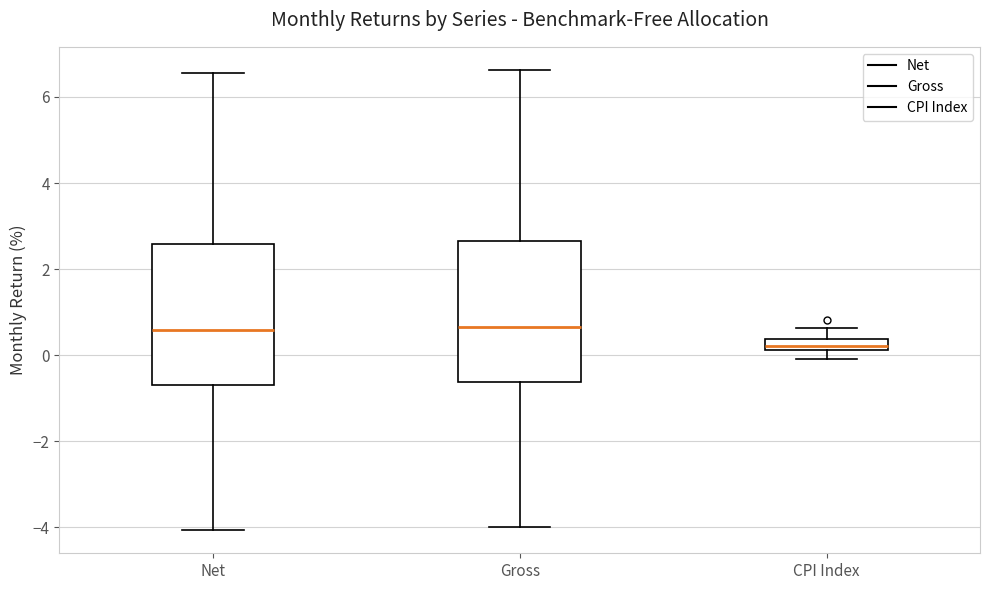

Where does the median line of the box for Gross sit on the y-axis? The values are not printed on the chart, so give them approximately, as read against the axis.

0.6